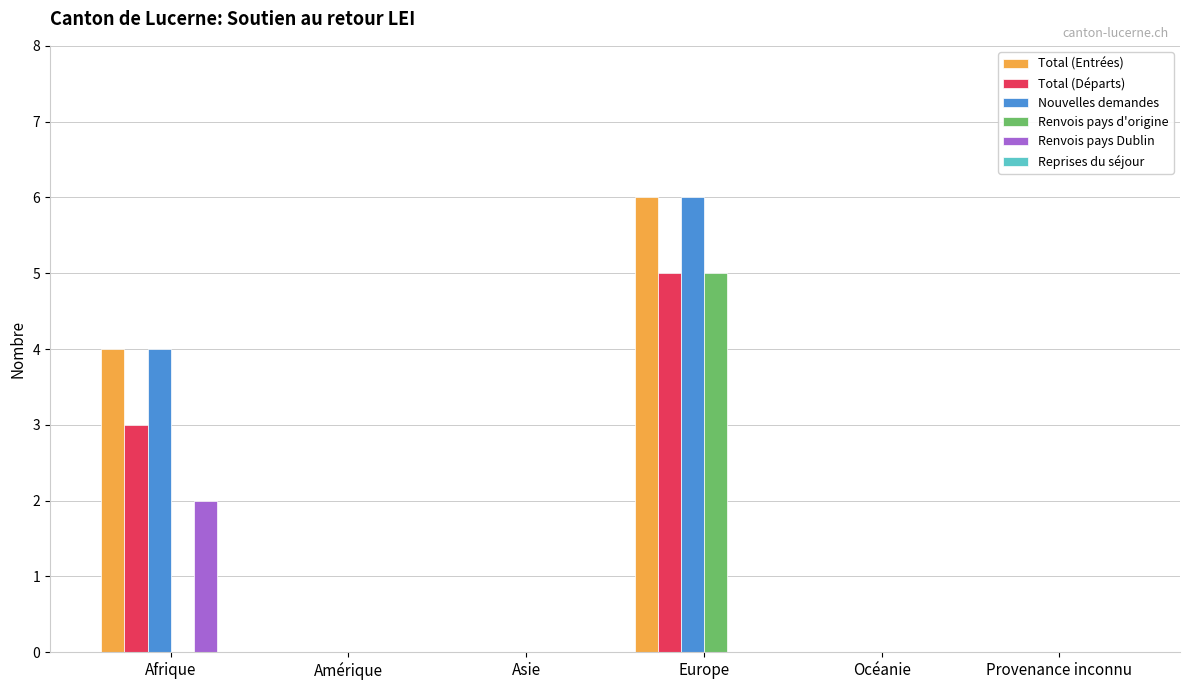

Reading right to left, what are all the values shown in this chart?

Total (Entrées): Provenance inconnu=0	Océanie=0	Europe=6	Asie=0	Amérique=0	Afrique=4
Total (Départs): Provenance inconnu=0	Océanie=0	Europe=5	Asie=0	Amérique=0	Afrique=3
Nouvelles demandes: Provenance inconnu=0	Océanie=0	Europe=6	Asie=0	Amérique=0	Afrique=4
Renvois pays d'origine: Provenance inconnu=0	Océanie=0	Europe=5	Asie=0	Amérique=0	Afrique=0
Renvois pays Dublin: Provenance inconnu=0	Océanie=0	Europe=0	Asie=0	Amérique=0	Afrique=2